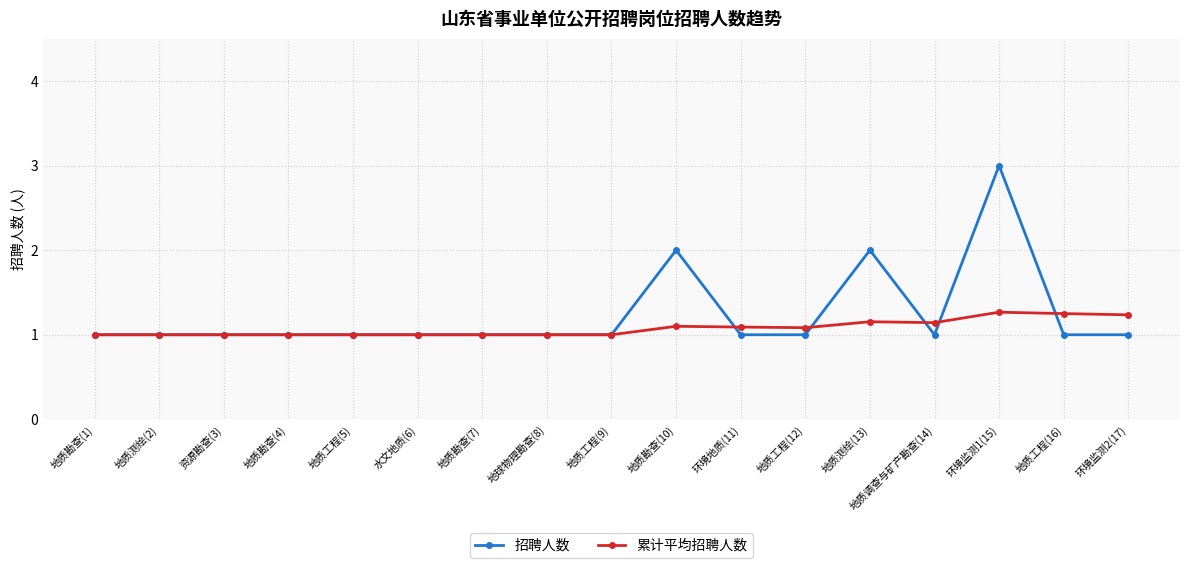

At 地质工程(16), list the series in order from largest to smallest.

累计平均招聘人数, 招聘人数